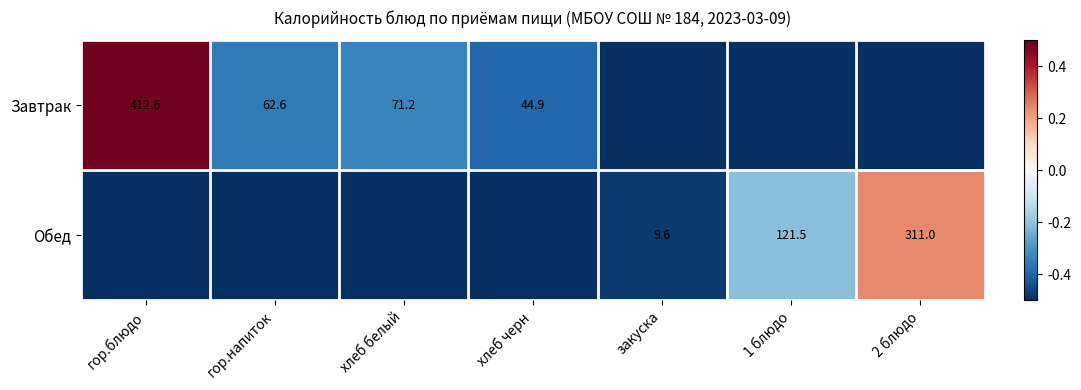

The value of Обед at 2 блюдо is 311.0. True or false?

True